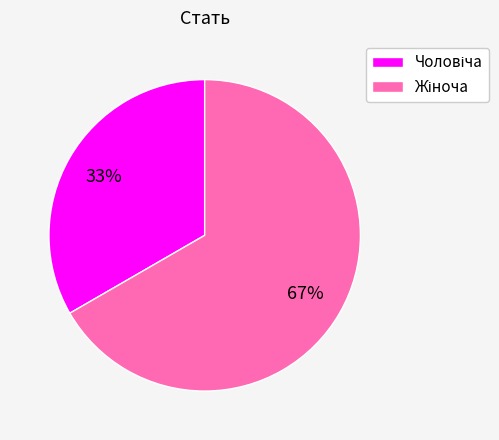

Count the number of slices in the pie.

2